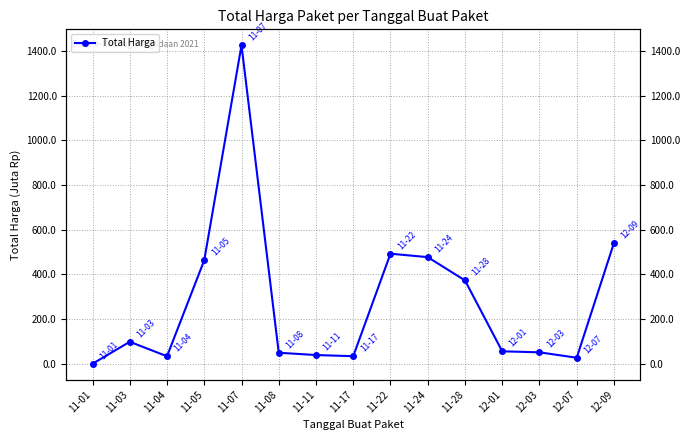

Does the chart have visible grid lines?

Yes